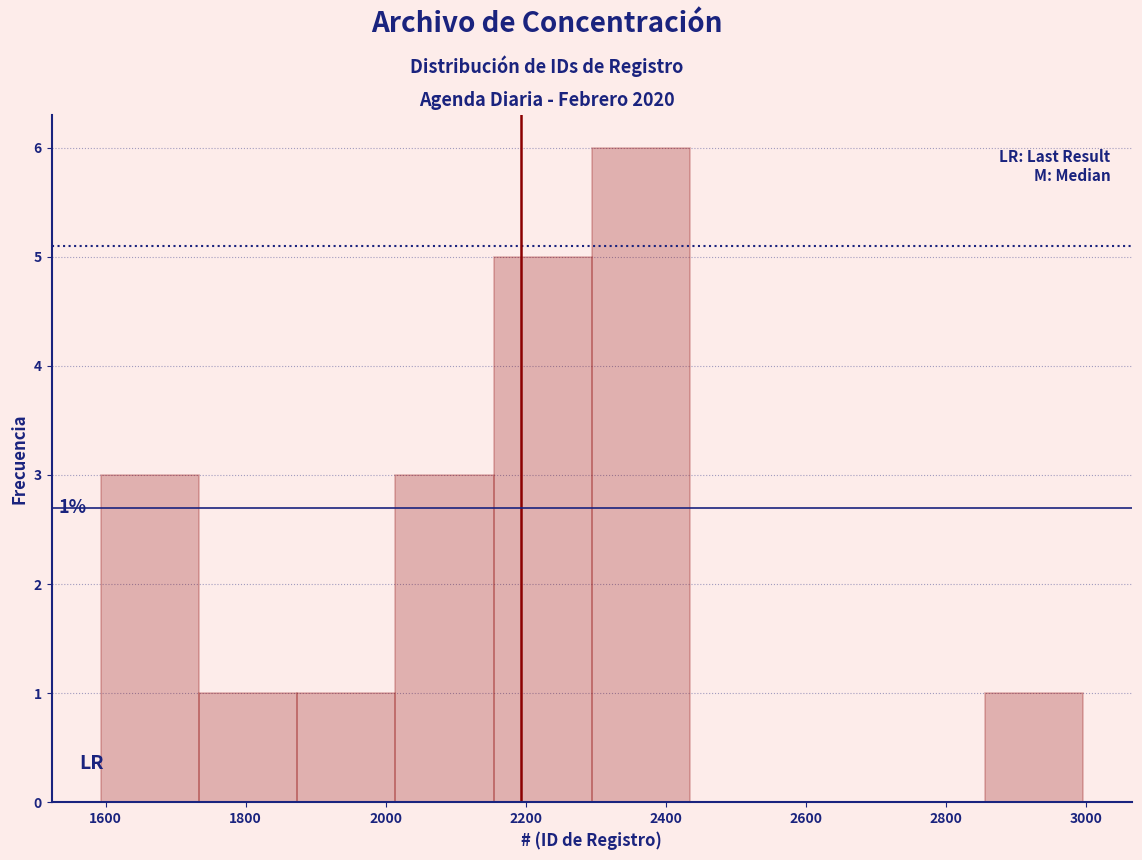

Which range on the x-axis has the tallest bar?

2300 to 2440